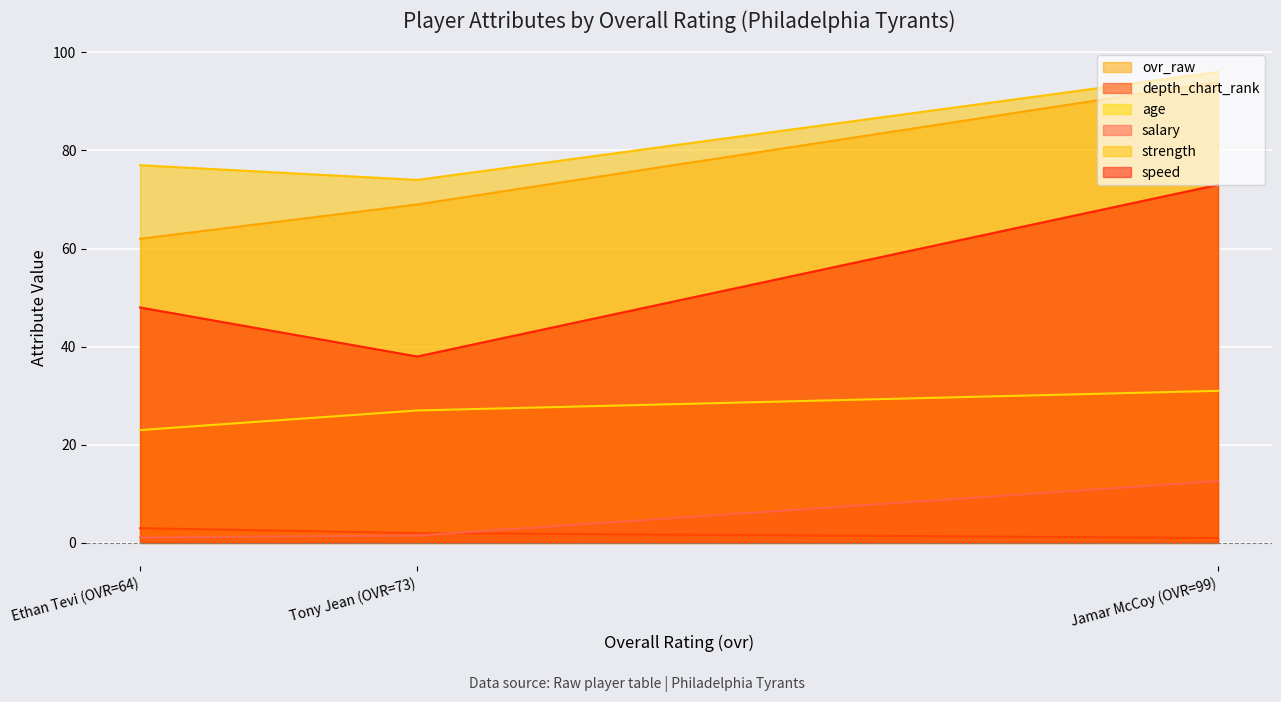

How many categories are shown in the chart?

3